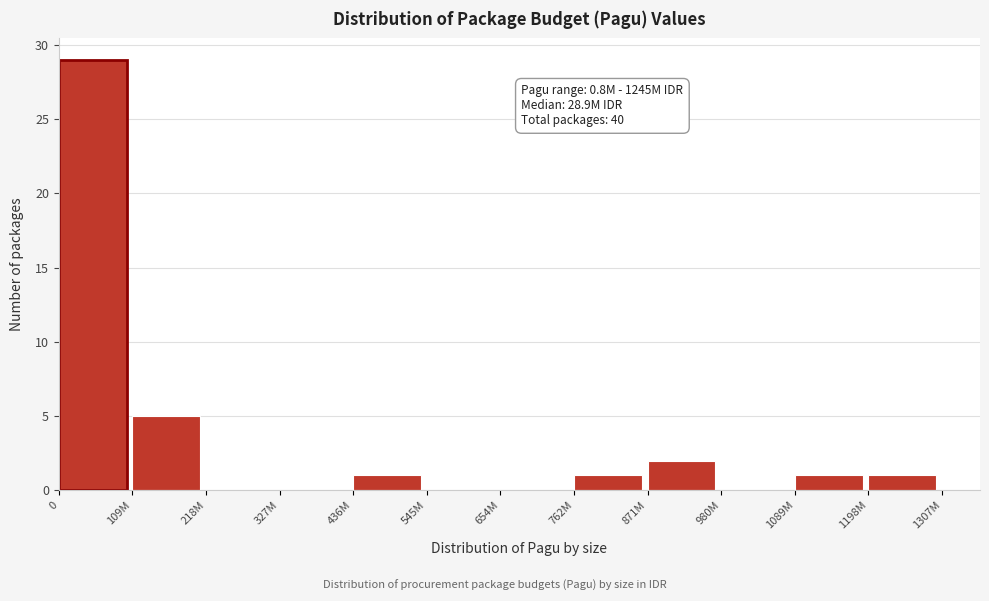

Reading left to right, transcribe all the data shown in this chart.

0=29	109M=5	218M=0	327M=0	436M=1	545M=0	654M=0	762M=1	871M=2	980M=0	1089M=1	1198M=1